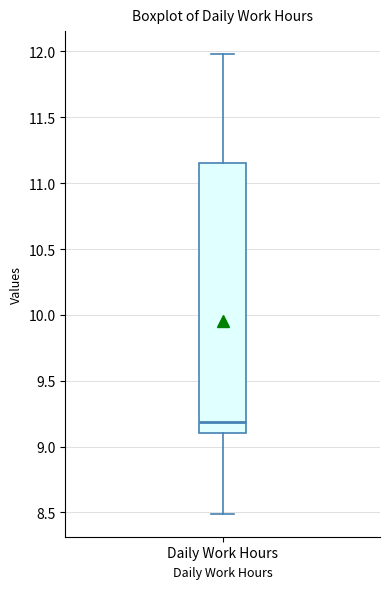

Where does the lower whisker of the box for Daily Work Hours end on the y-axis? The values are not printed on the chart, so give them approximately, as read against the axis.

8.50